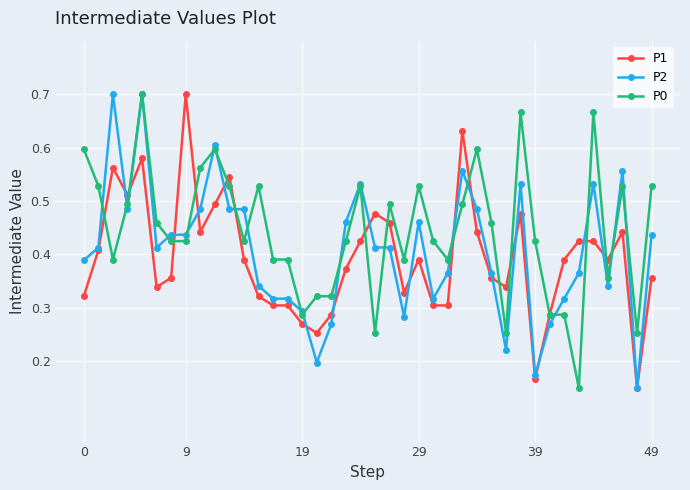

Which series has the largest total across all categories?

P0